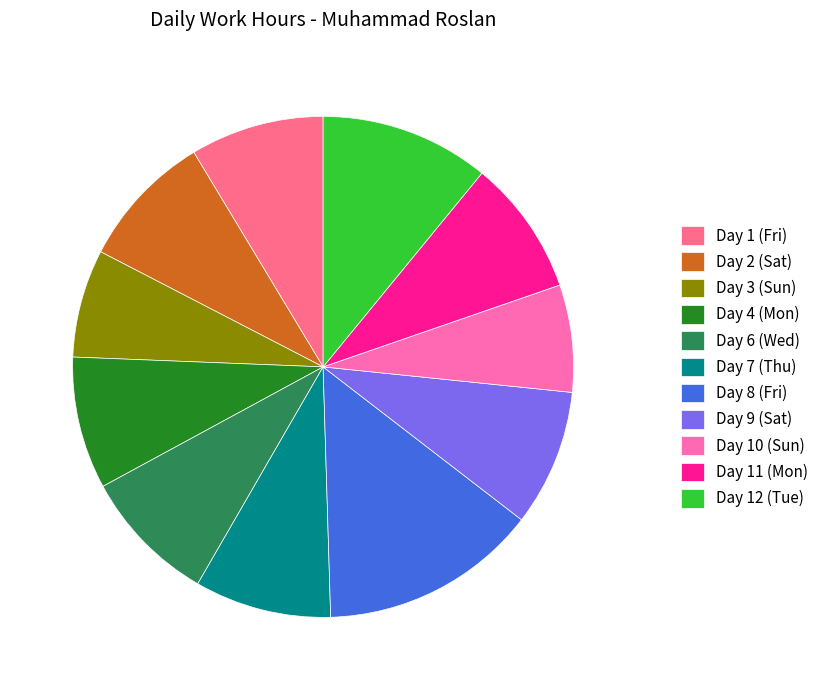

How many segments does this pie chart have?

11